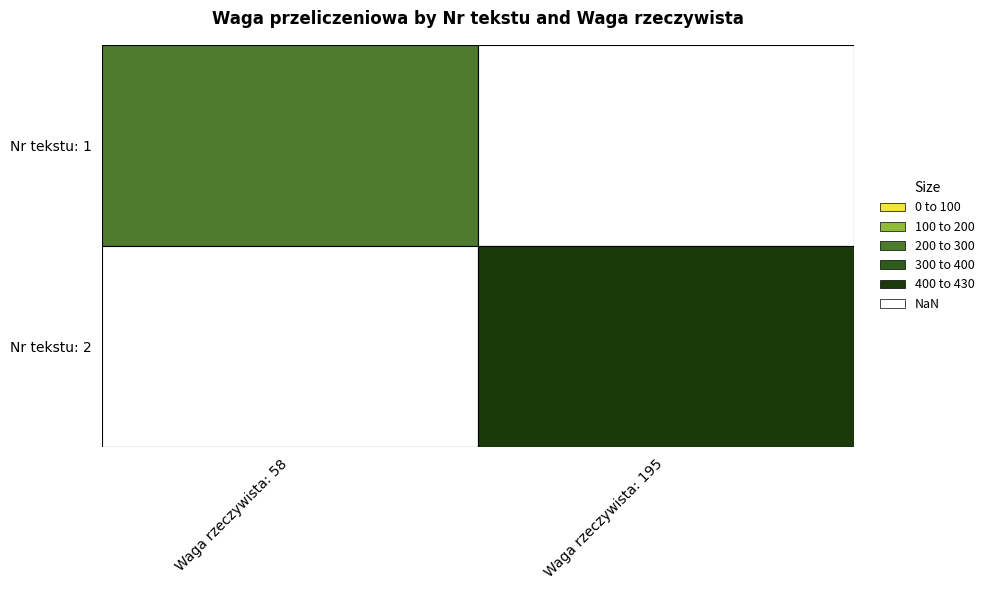

What is the spread (max minus min) of values at 1?

233